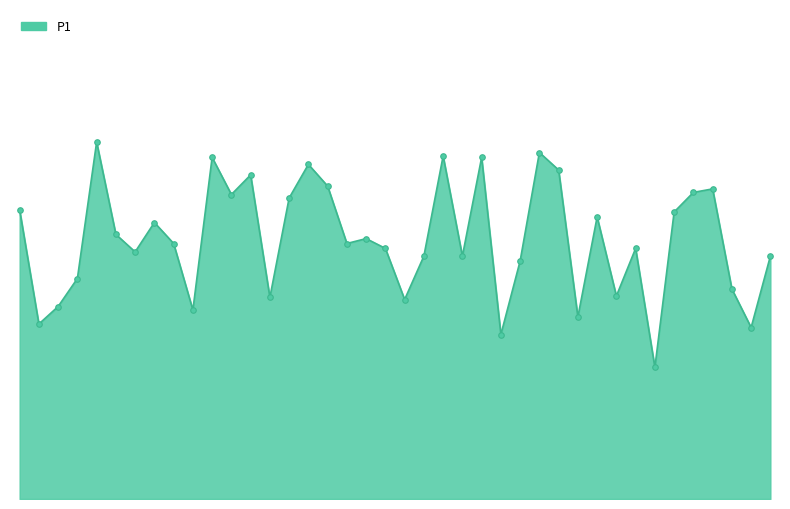

Where is the first local minimum?

00:07